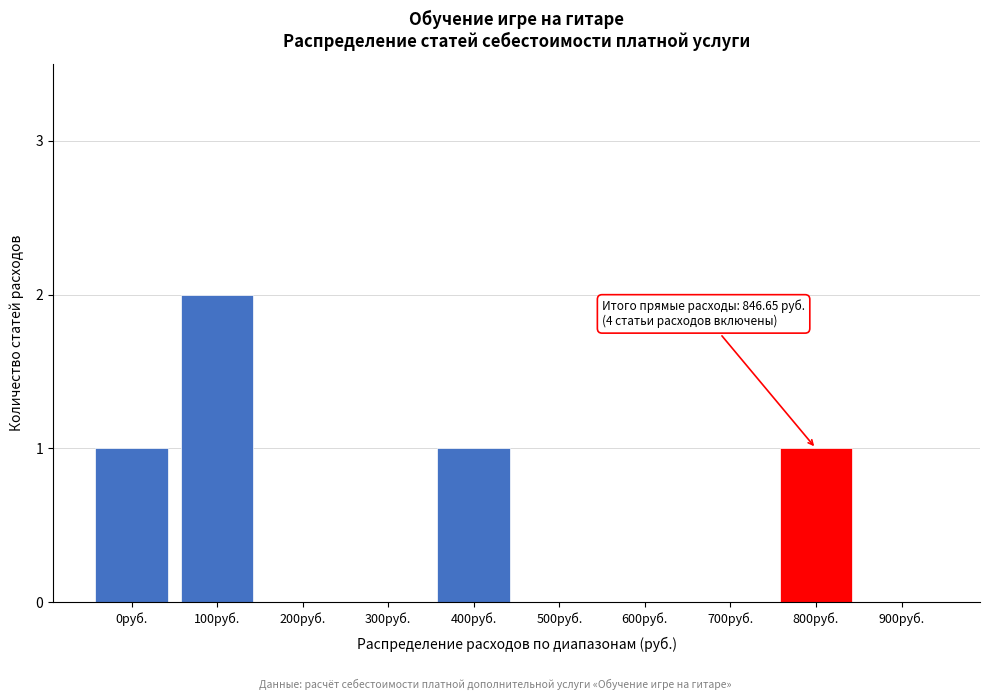

What is the sum of all values?

5